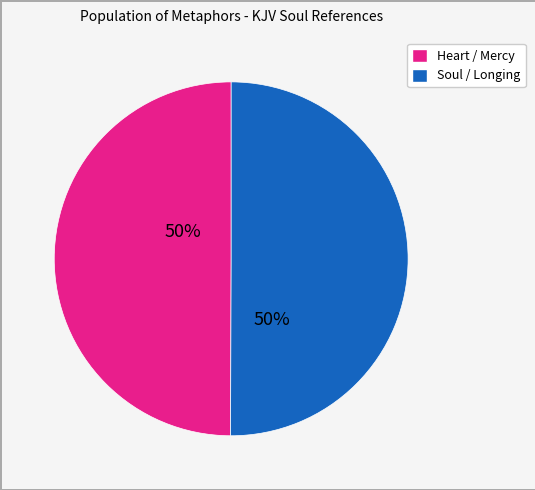

How many slices are in this pie chart?

2